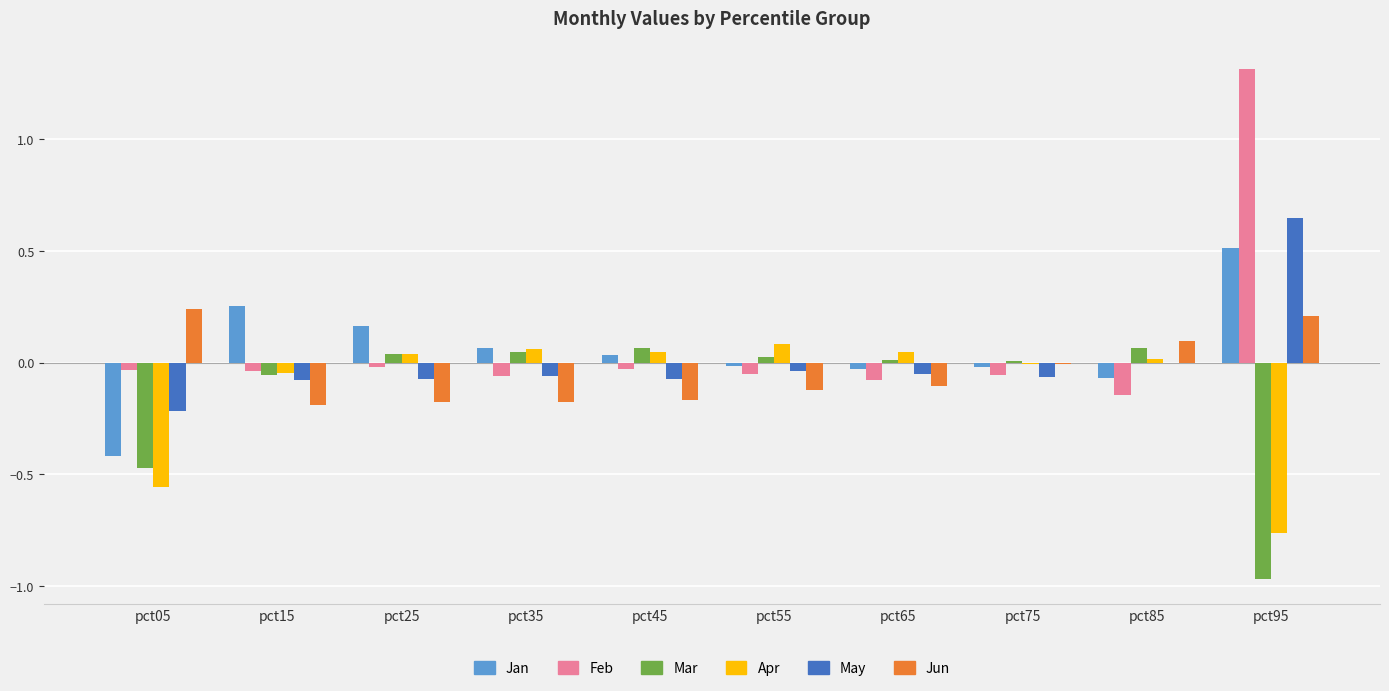

What is the total value across all series at pct95?

1.0